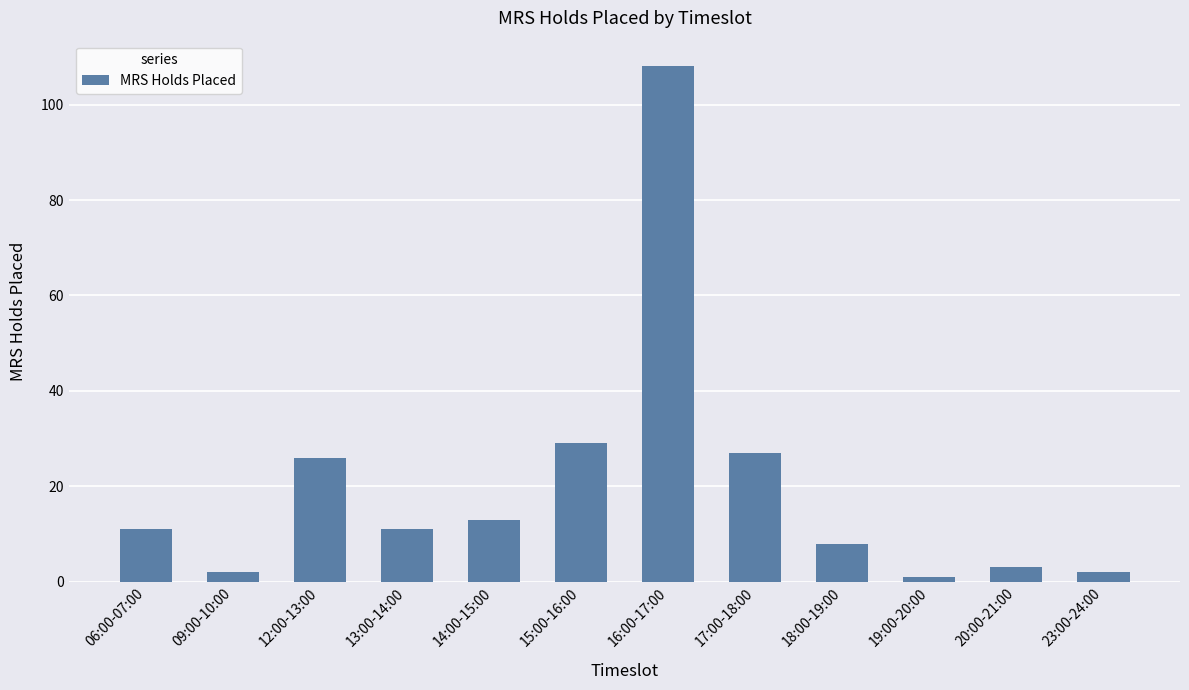

What is the difference between the values at 23:00-24:00 and 13:00-14:00?

9